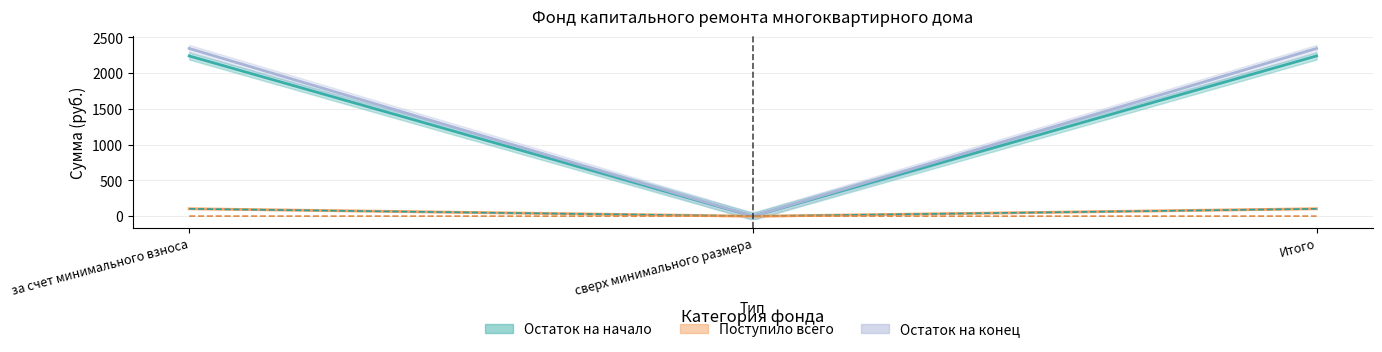

The value of Поступило всего at 2 is -62.8. True or false?

False